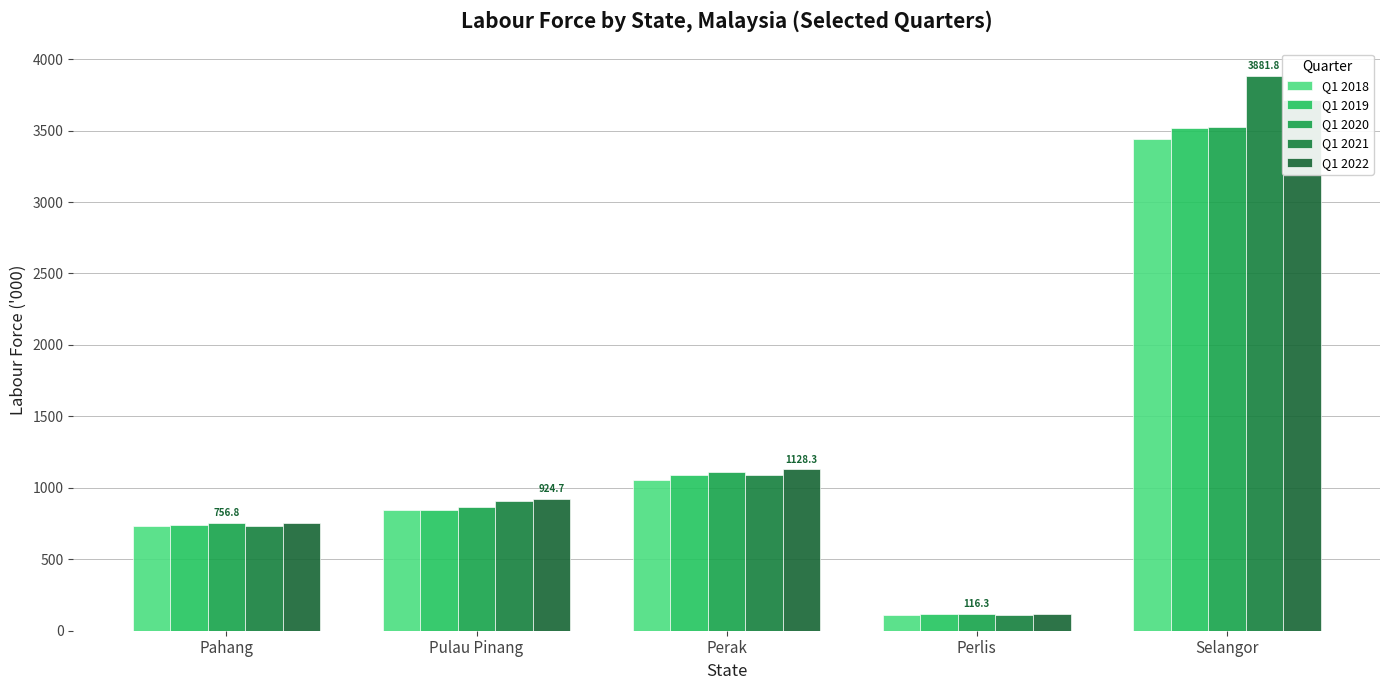

What position from the left is Pulau Pinang?

2